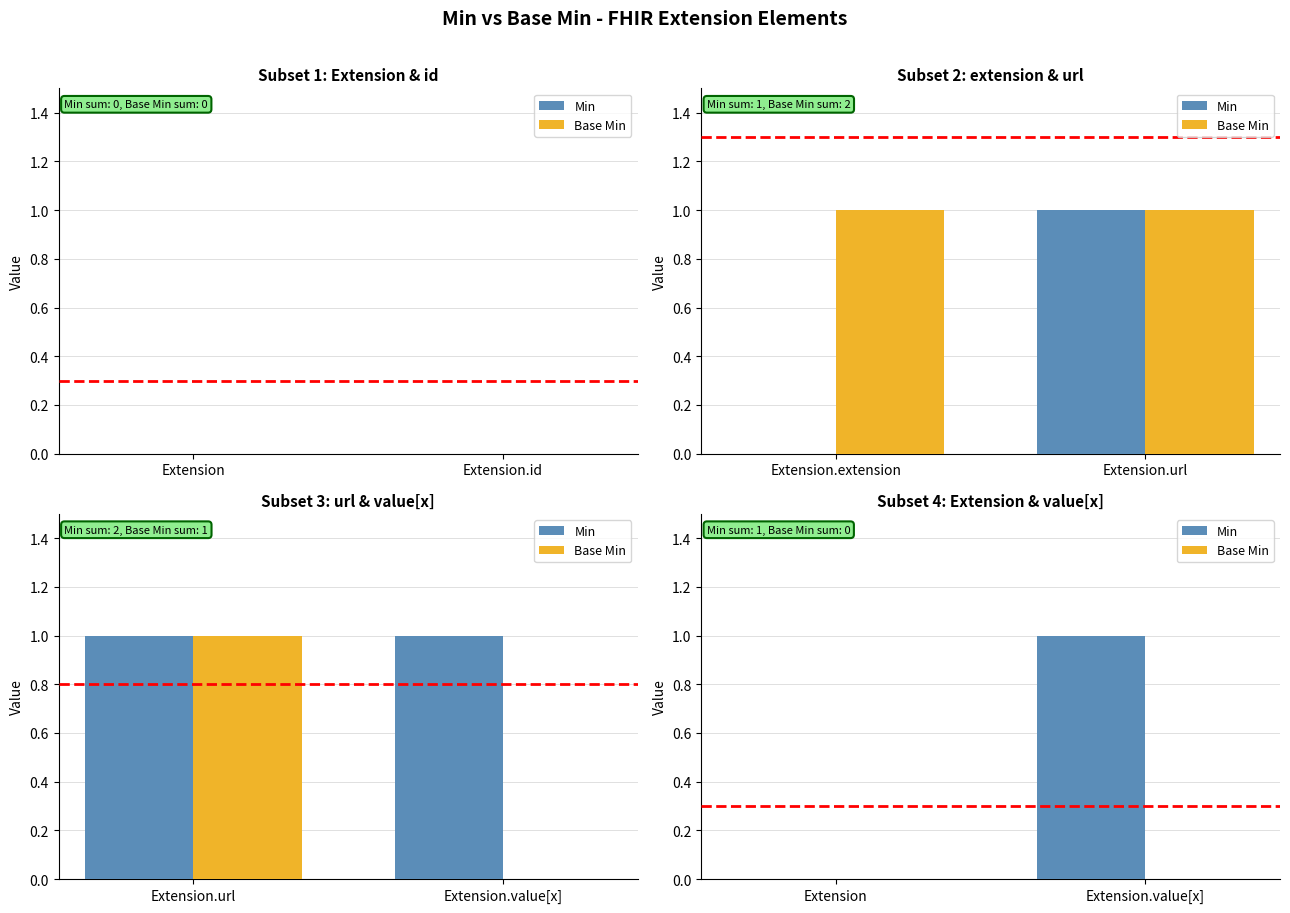

Rank the series by their maximum value, from lowest to highest.

Base Min, Min